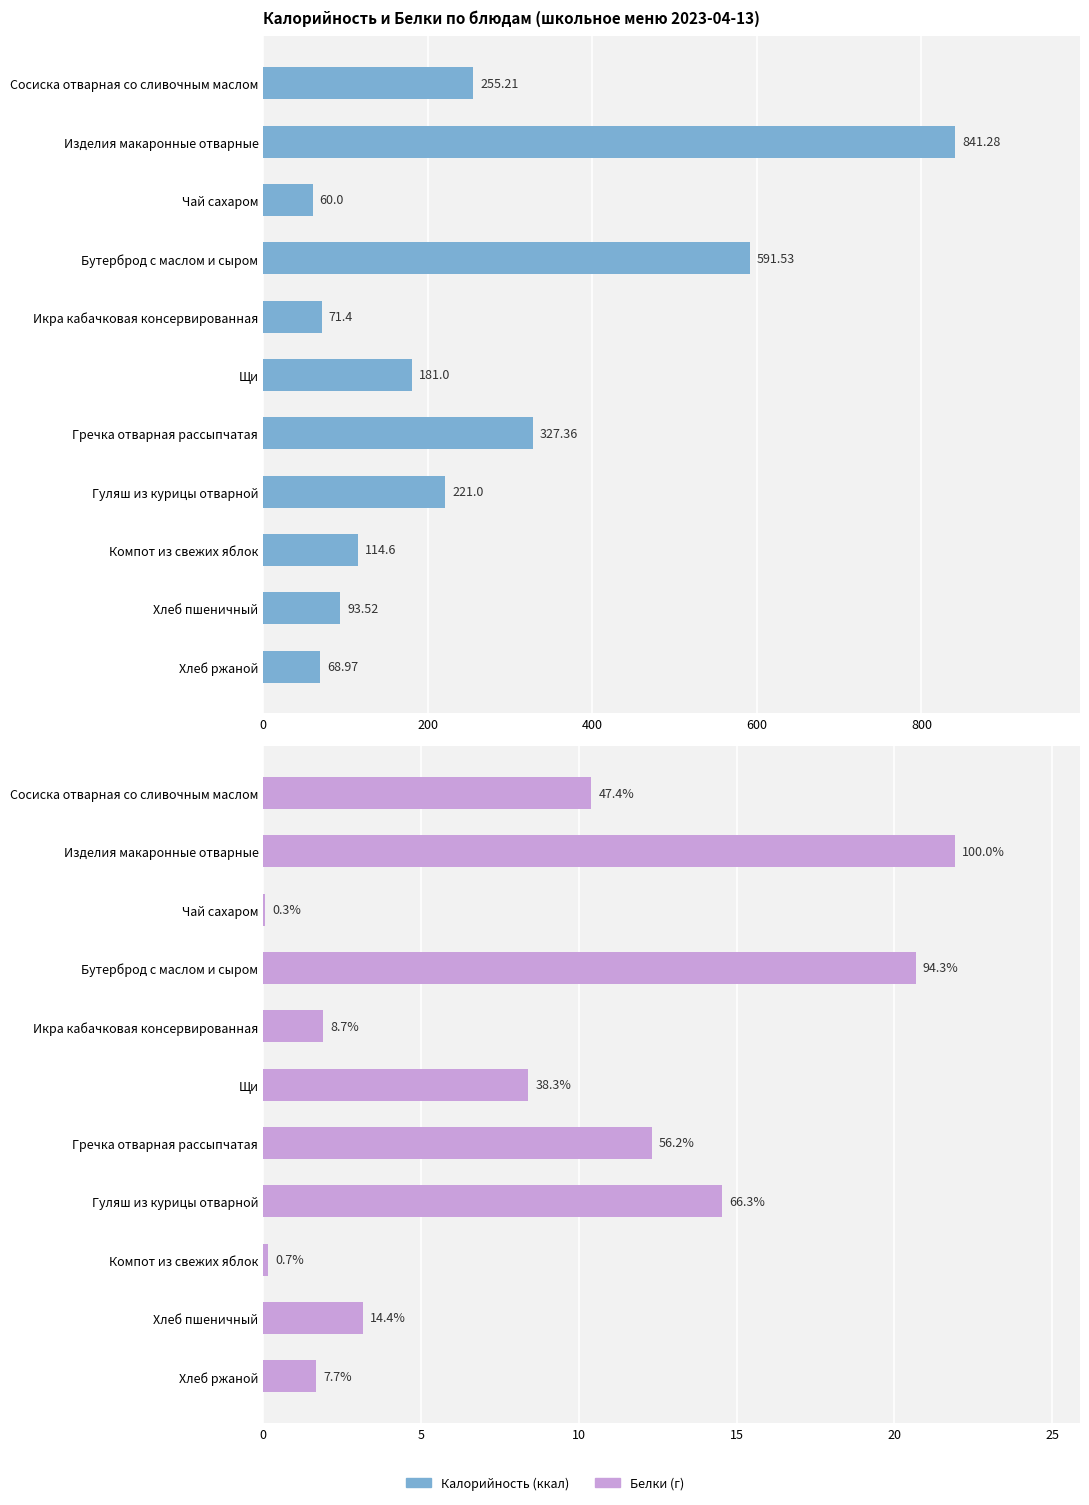

The Калорийность series shows 156.1 at Хлеб пшеничный. True or false?

False